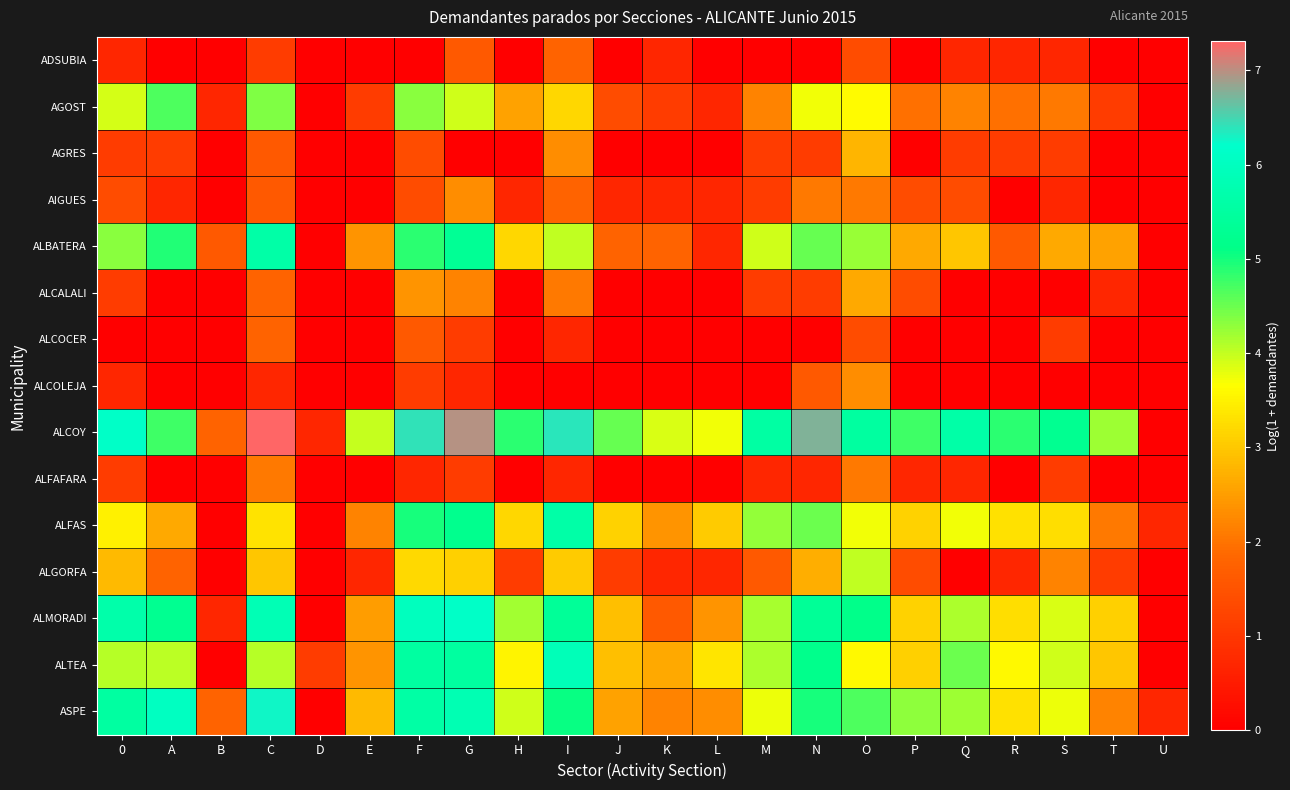

At how many categories does at least one series exceed 2?

19